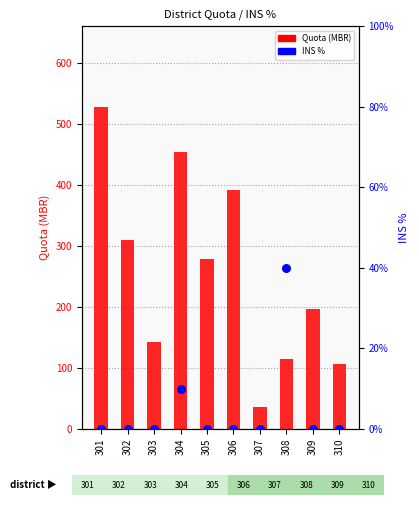

Is the value of Quota (MBR) at 308 greater than the value of INS % at 305?

Yes